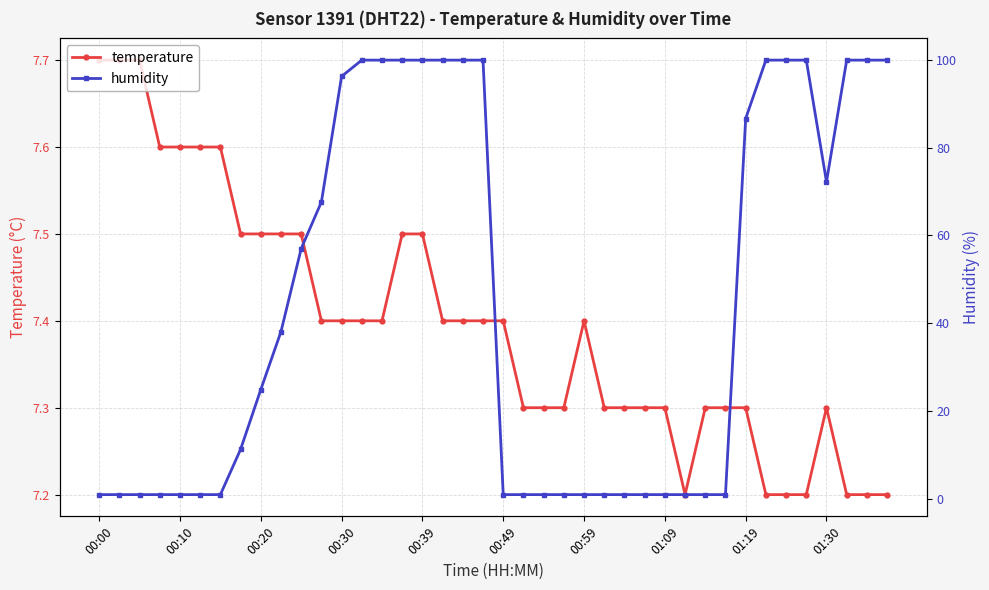

True or false: humidity has more than 1 points higher than both neighbors.

False